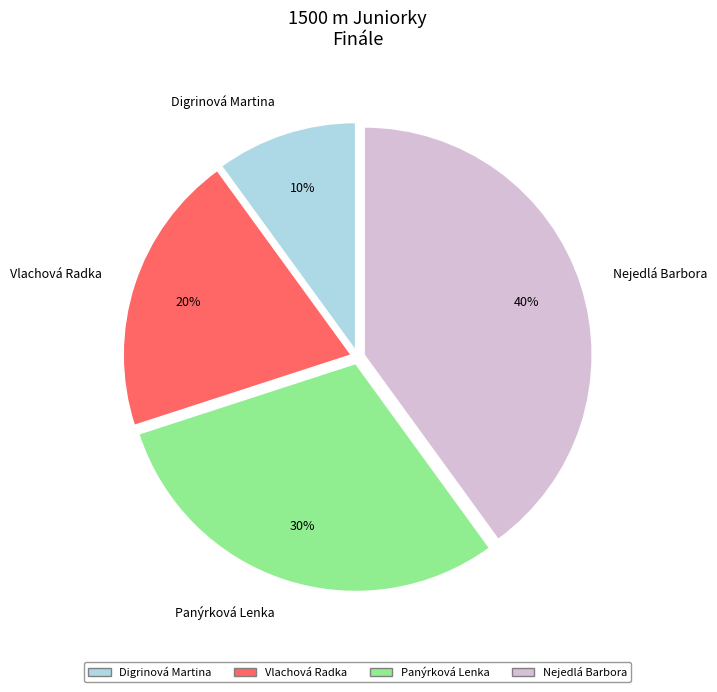

To the nearest percent, what is the average slice percentage?

25%